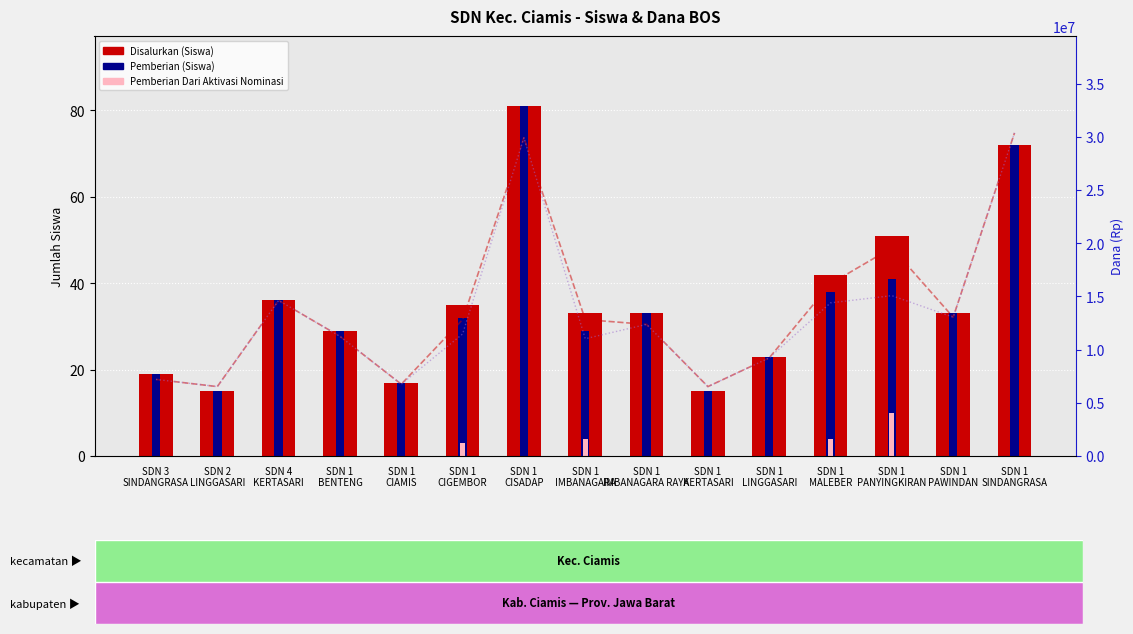

Reading left to right, transcribe all the data shown in this chart.

Disalurkan (Siswa): 19	15	36	29	17	35	81	33	33	15	23	42	51	33	72
Pemberian (Siswa): 19	15	36	29	17	32	81	29	33	15	23	38	41	33	72
Pemberian Dari Aktivasi Nominasi: 0	0	0	0	0	3	0	4	0	0	0	4	10	0	0